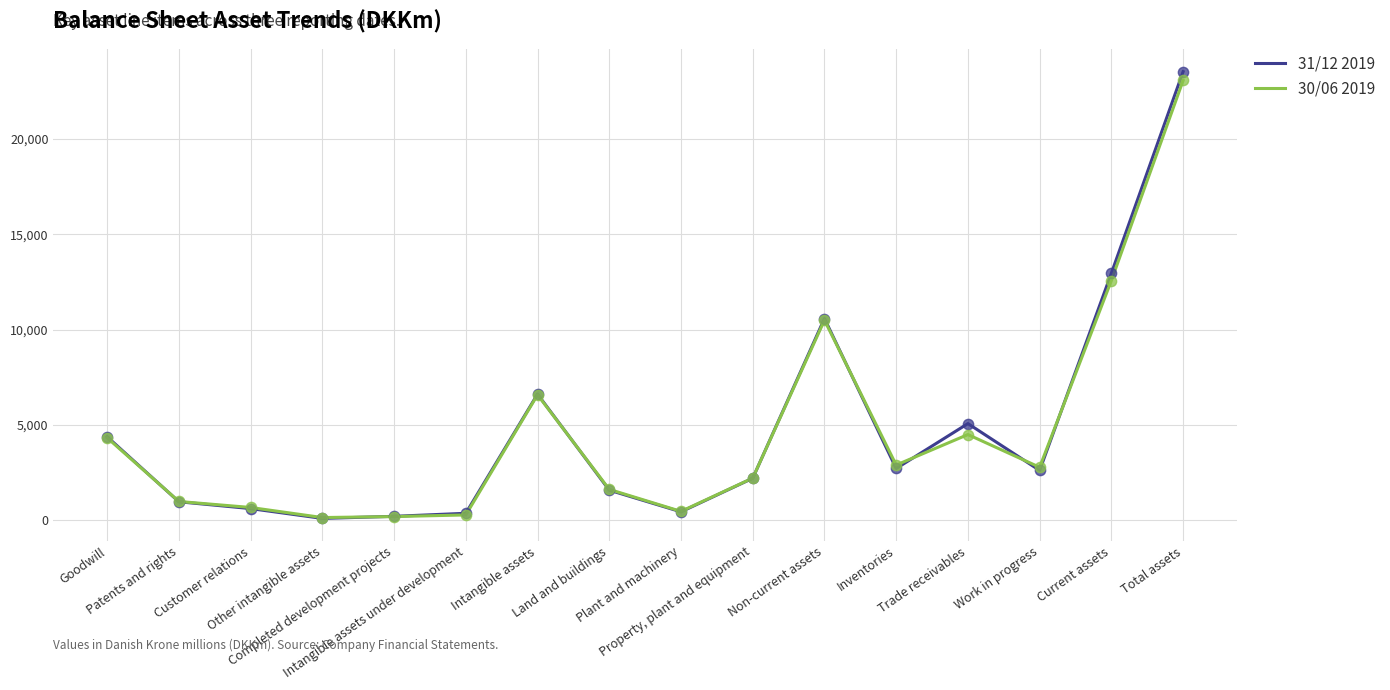

At which category is the sum across all series the highest?

Total assets